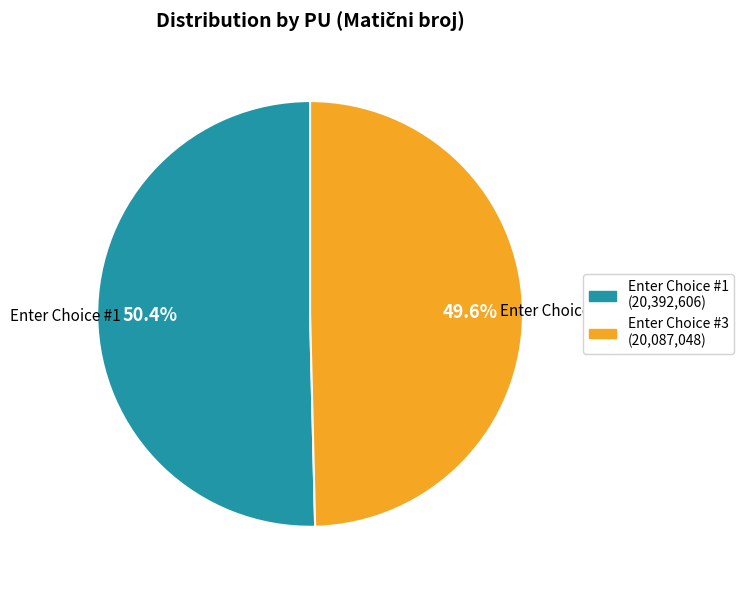

What percentage is the Enter Choice #3 slice, to the nearest percent?

50%